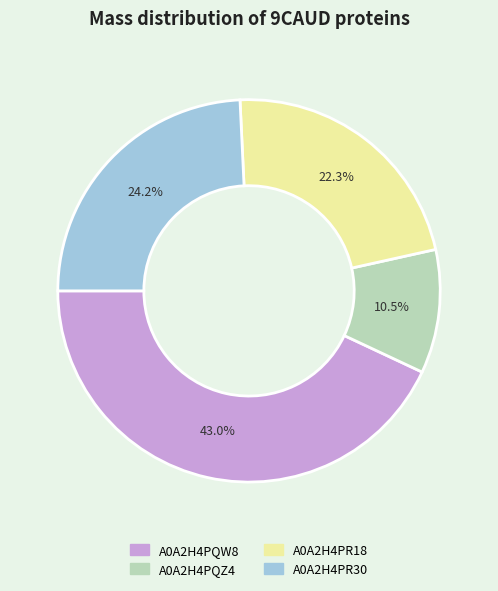

Approximately how many times larger is the value at A0A2H4PR18 compared to A0A2H4PQZ4?

2.1